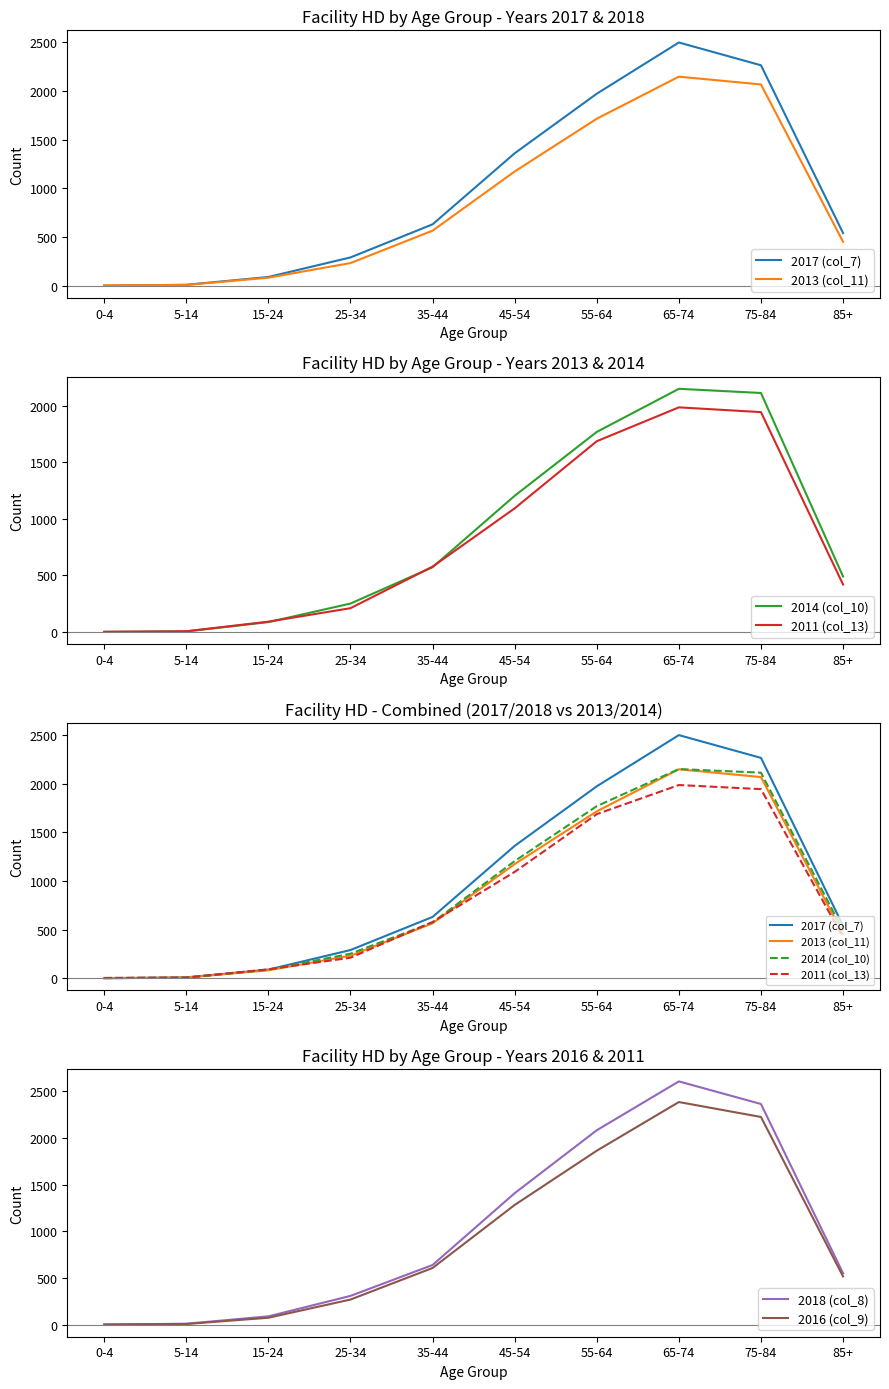

What is the label of the 1st point from the right?

85+